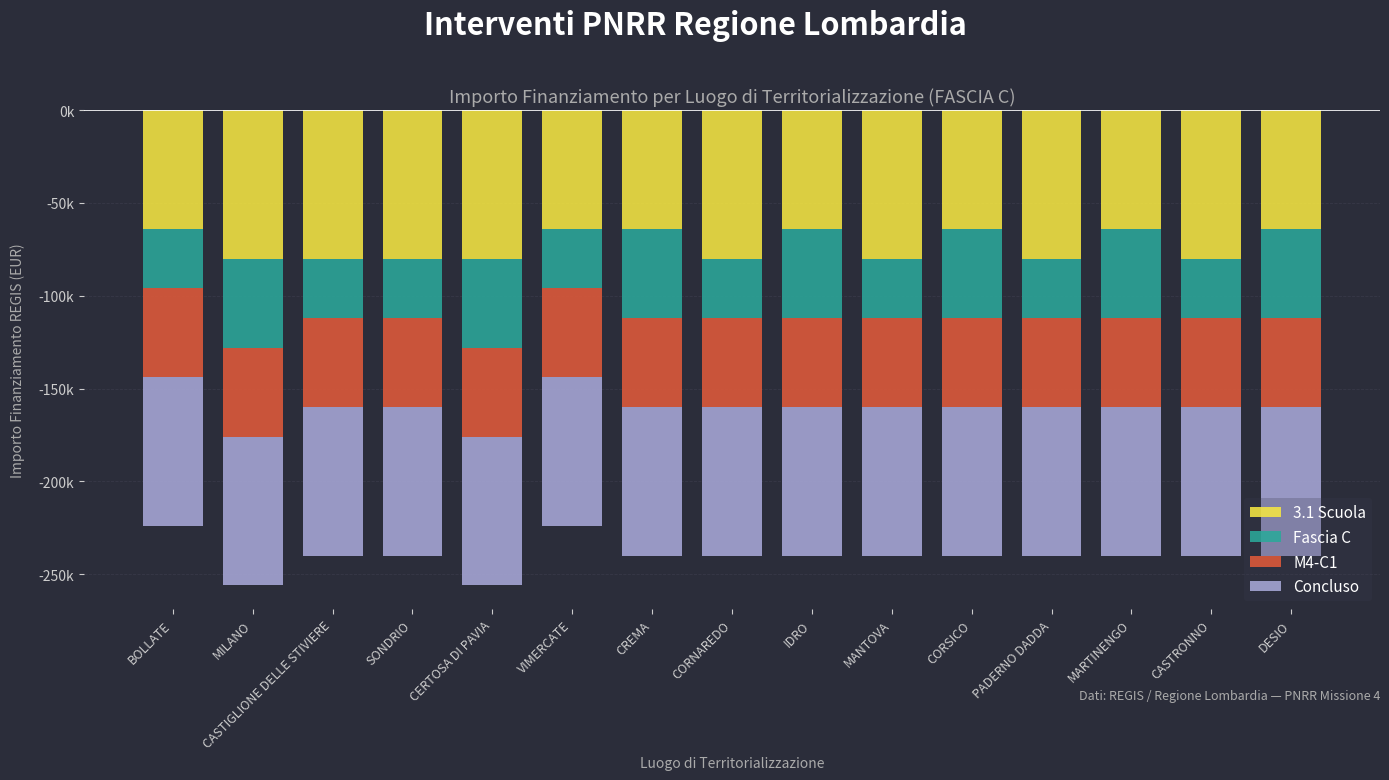

Rank the series by their average value, from highest to lowest.

Fascia C, M4-C1, 3.1 Scuola, Concluso